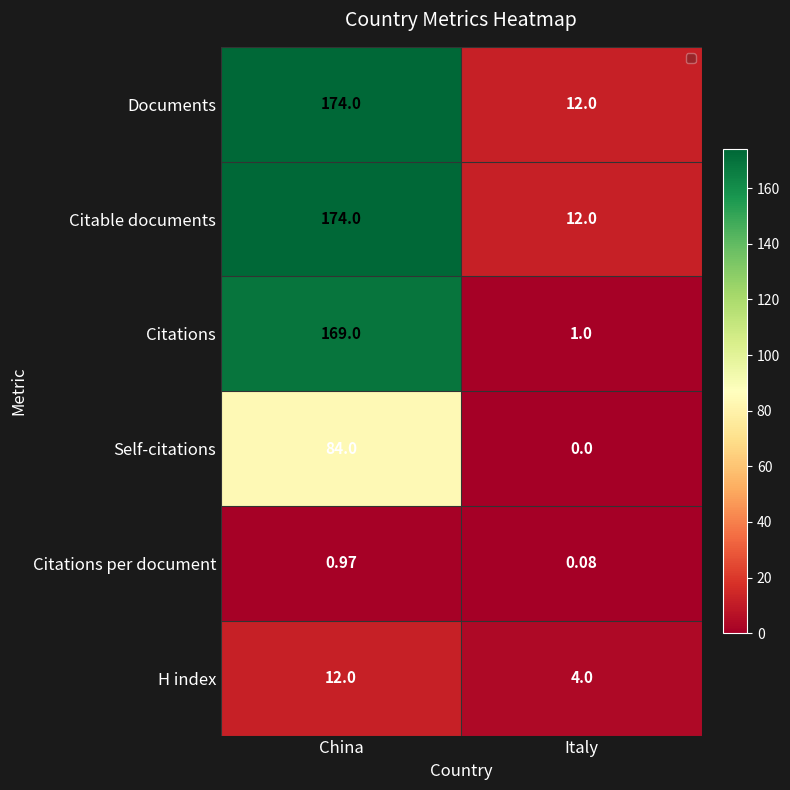

At which label is Citations per document closest to 0?

Italy